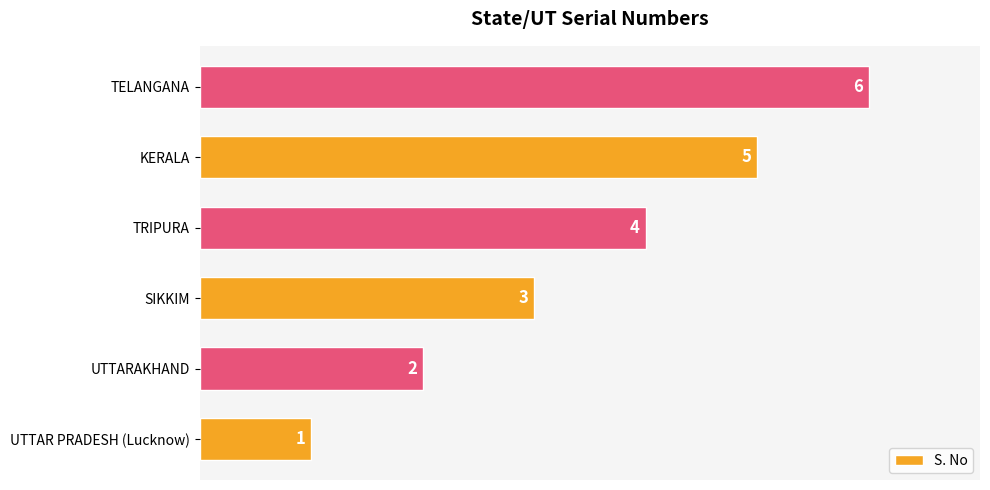

List the labels in order of value, largest first.

TELANGANA, KERALA, TRIPURA, SIKKIM, UTTARAKHAND, UTTAR PRADESH (Lucknow)